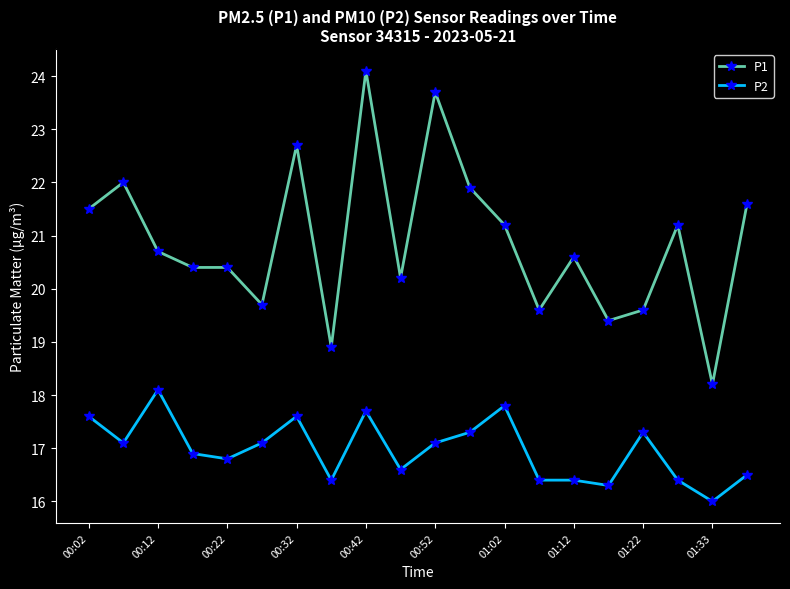

List the series in order of their peak value, lowest first.

P2, P1